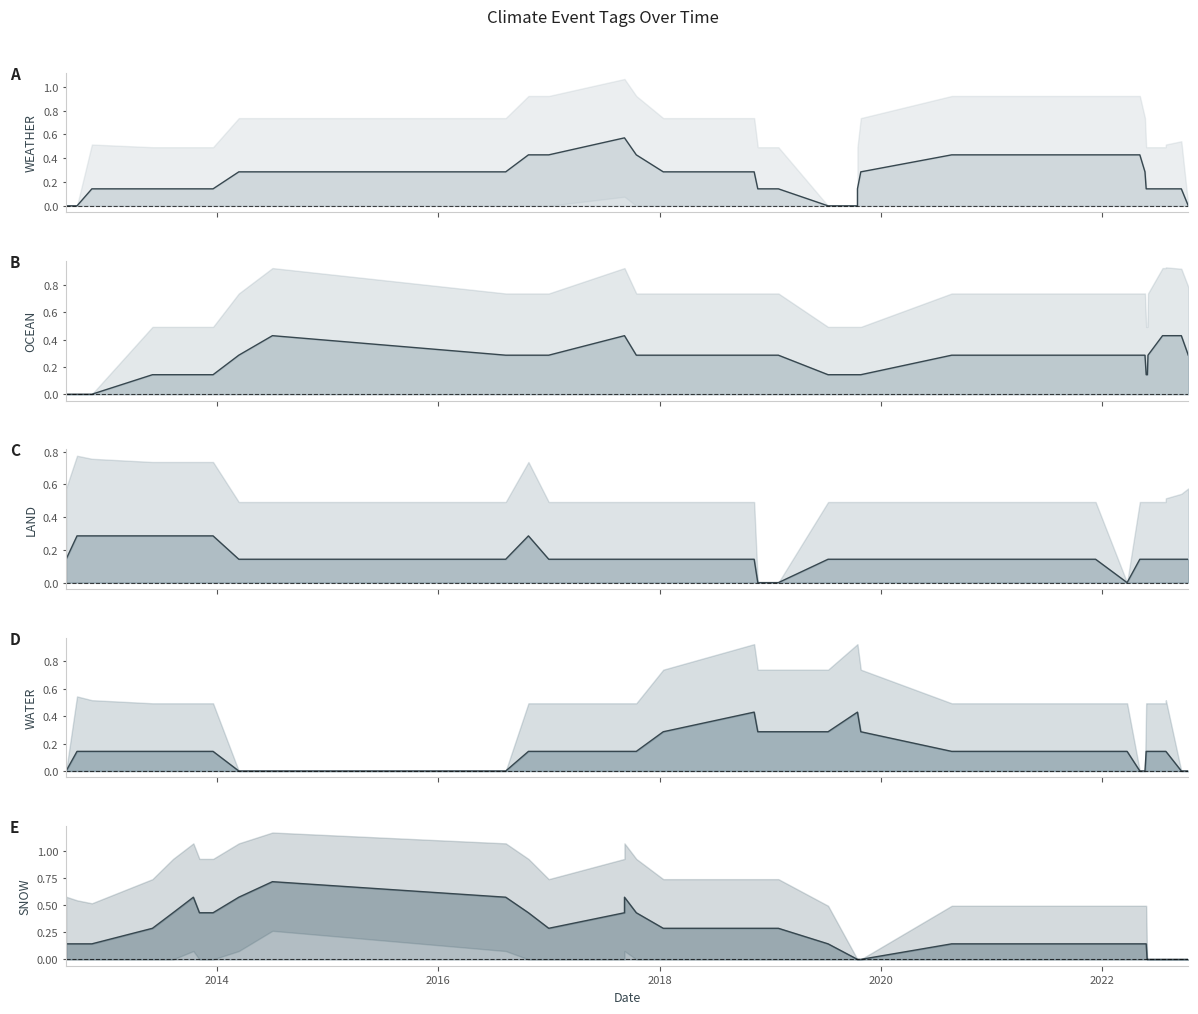

Is it true that SNOW mean equals 0.1 at 2014?

False